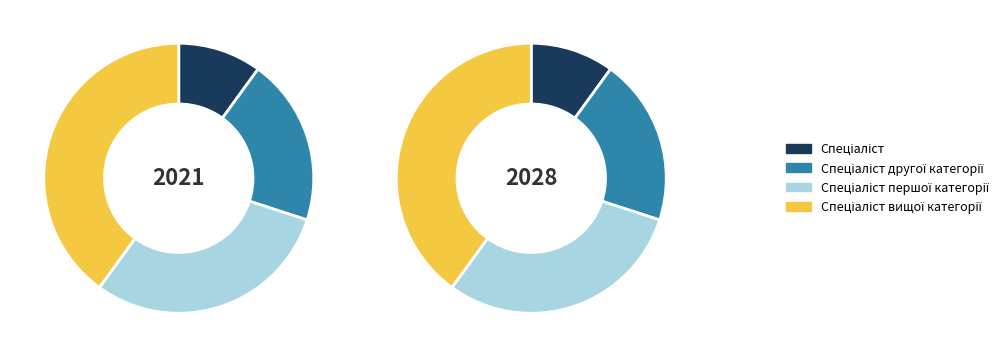

Which category has the smallest portion of the pie?

Спеціаліст